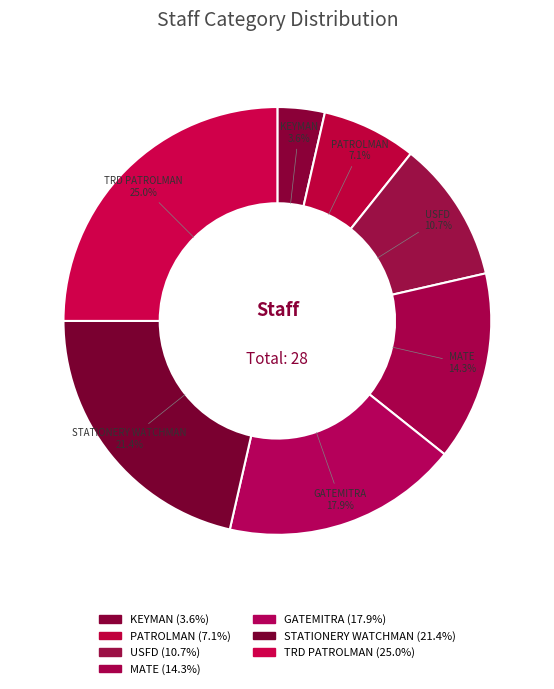

Is MATE the majority of the pie?

No